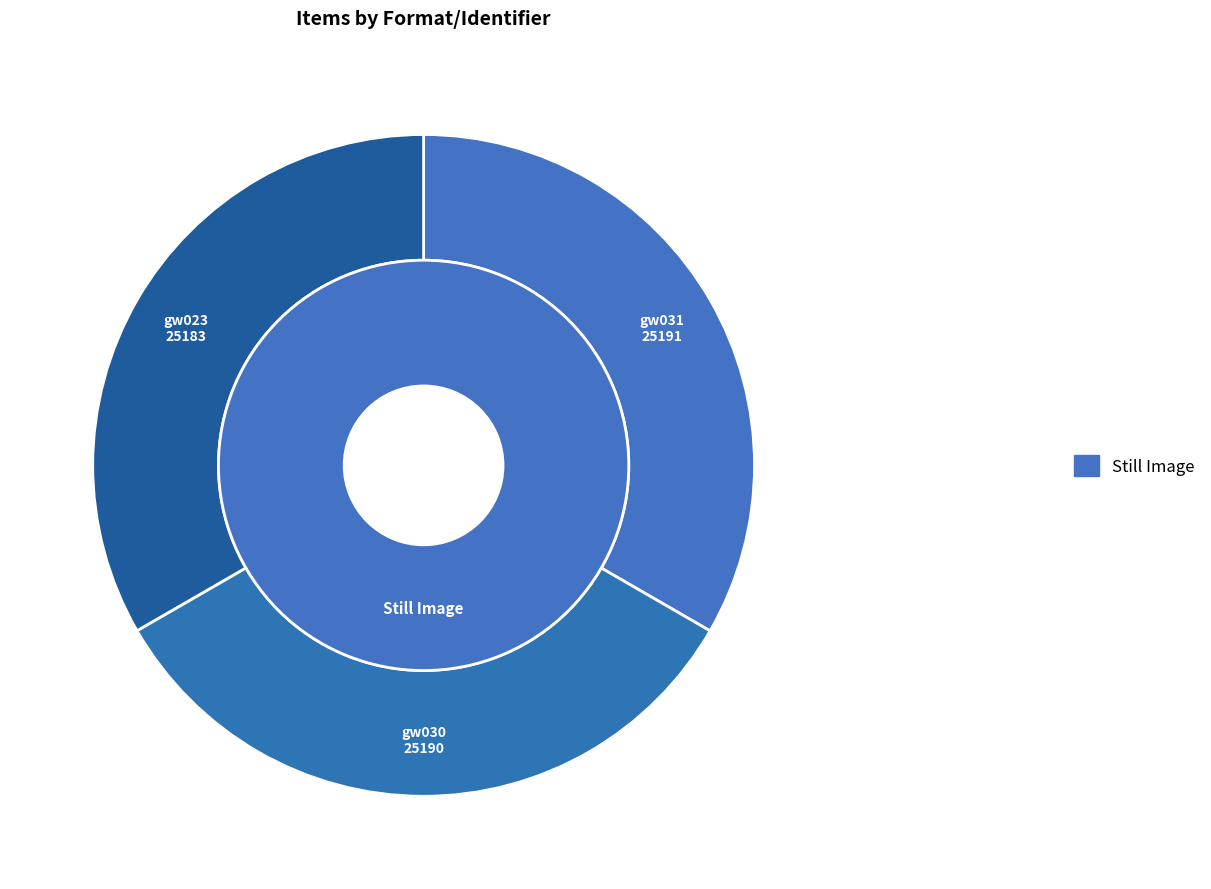

Which has a higher value, gw031 or gw023?

gw031